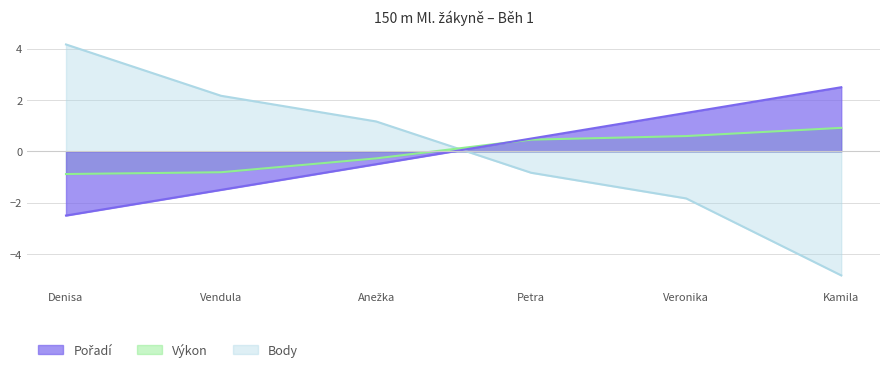

Does the chart display data point markers on the line(s)?

No